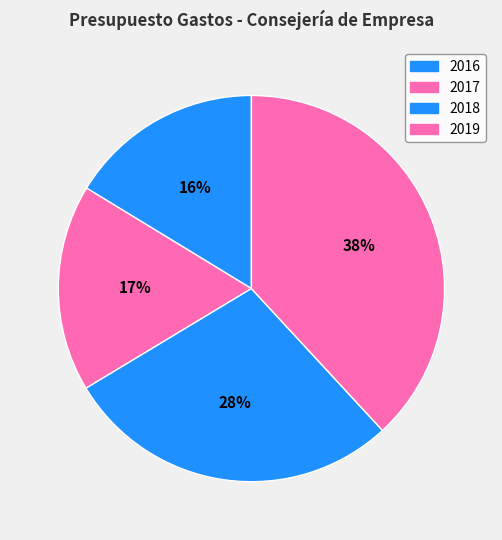

Is there any slice that represents more than half of the pie?

No